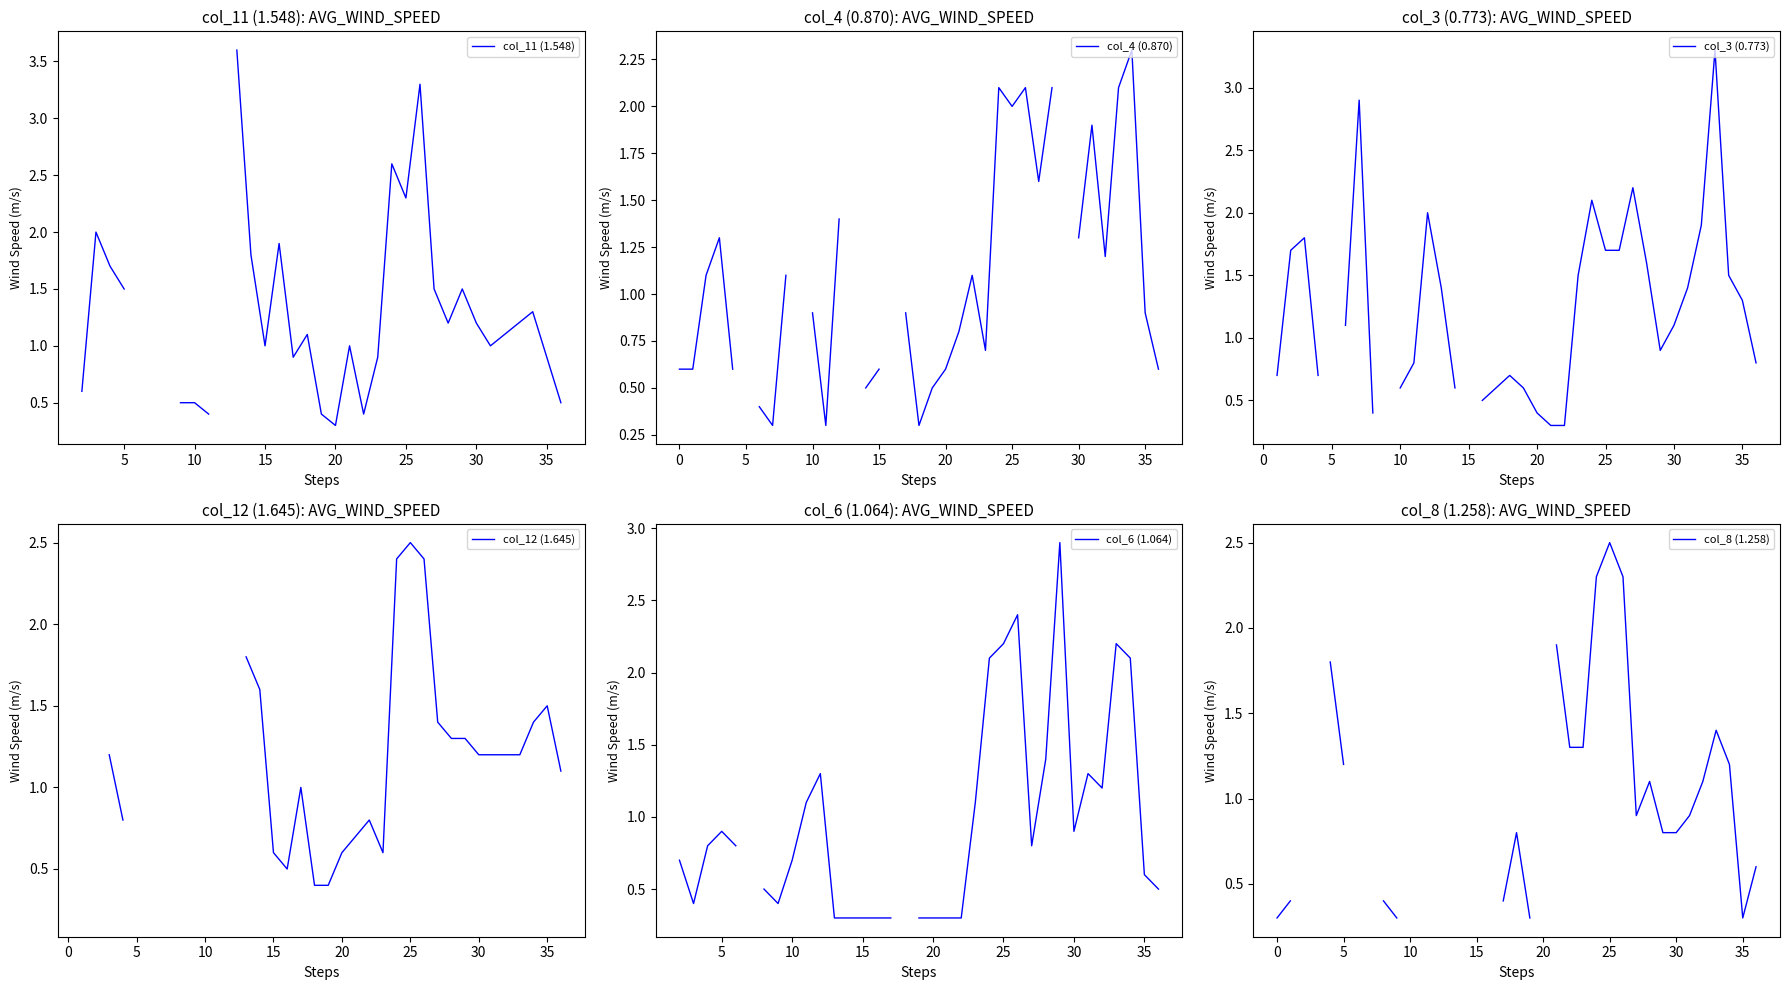

What are all the series names shown in the legend?

col_11 (1.548), col_4 (0.870), col_3 (0.773), col_12 (1.645), col_6 (1.064), col_8 (1.258)